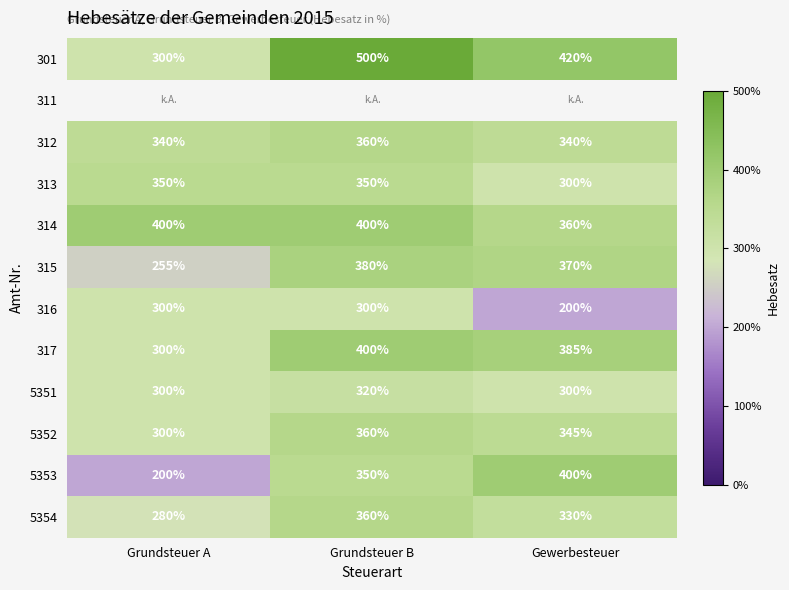

How many 5351 values are between 300 and 320?

3